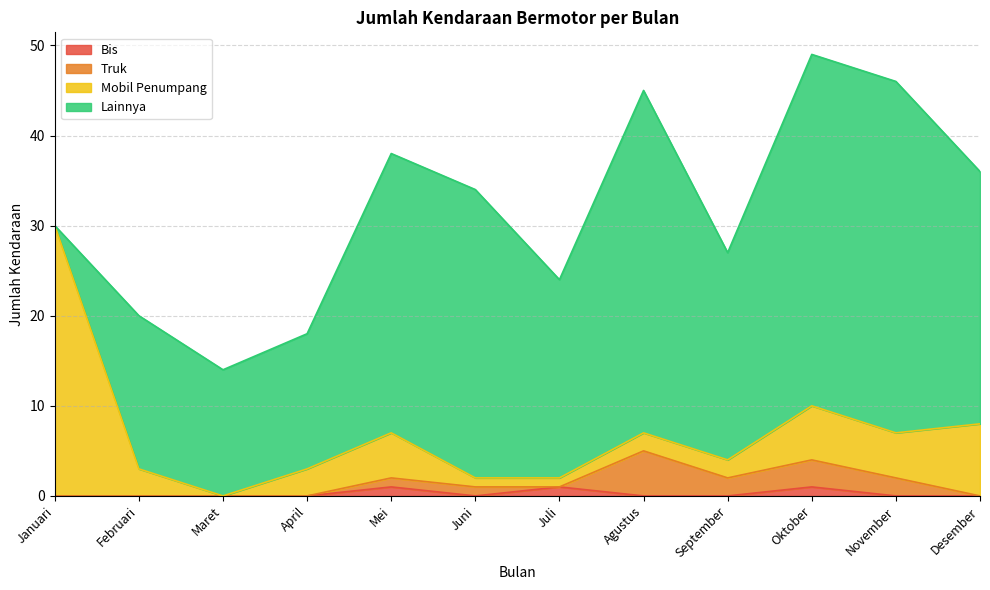

True or false: Mobil Penumpang and Bis intersect in this chart.

False